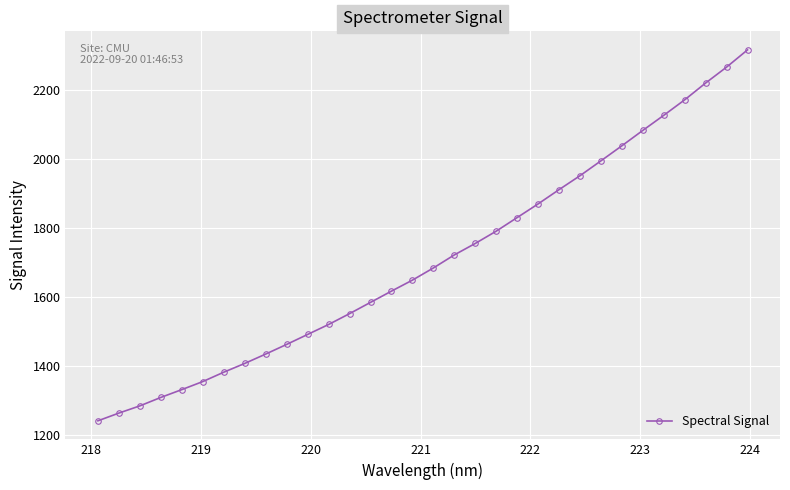

How many values are below 1684?

16